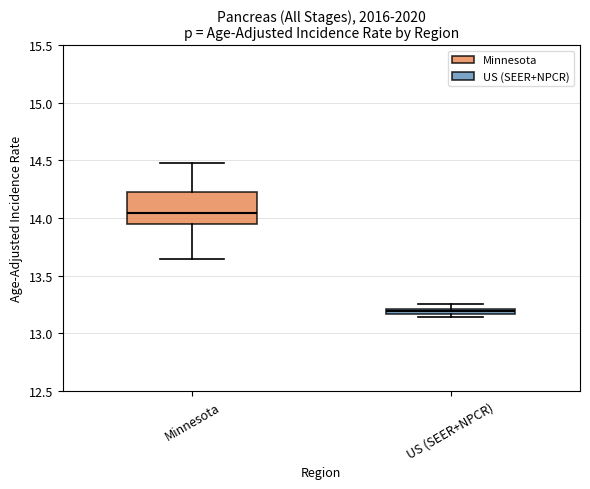

Where does the upper whisker of the box for Minnesota end on the y-axis? The values are not printed on the chart, so give them approximately, as read against the axis.

14.50